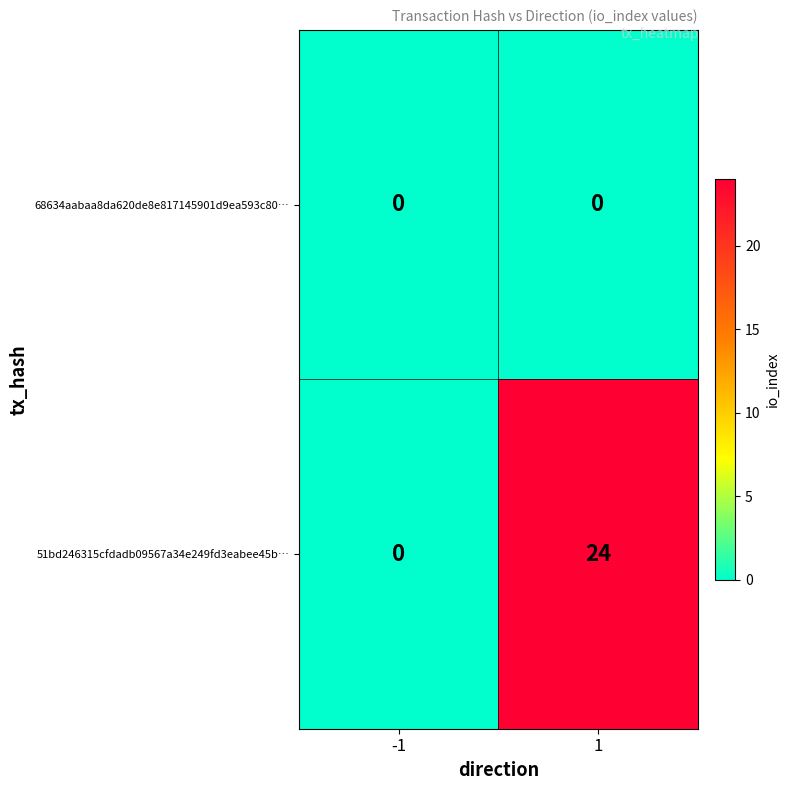

At which category is the sum across all series the highest?

1